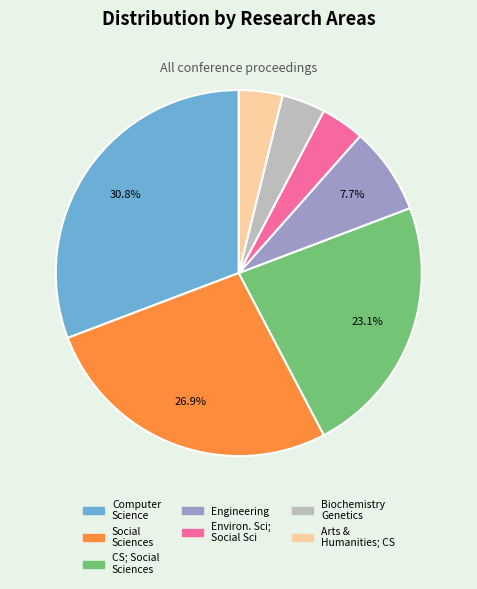

Is there any slice that represents more than half of the pie?

No